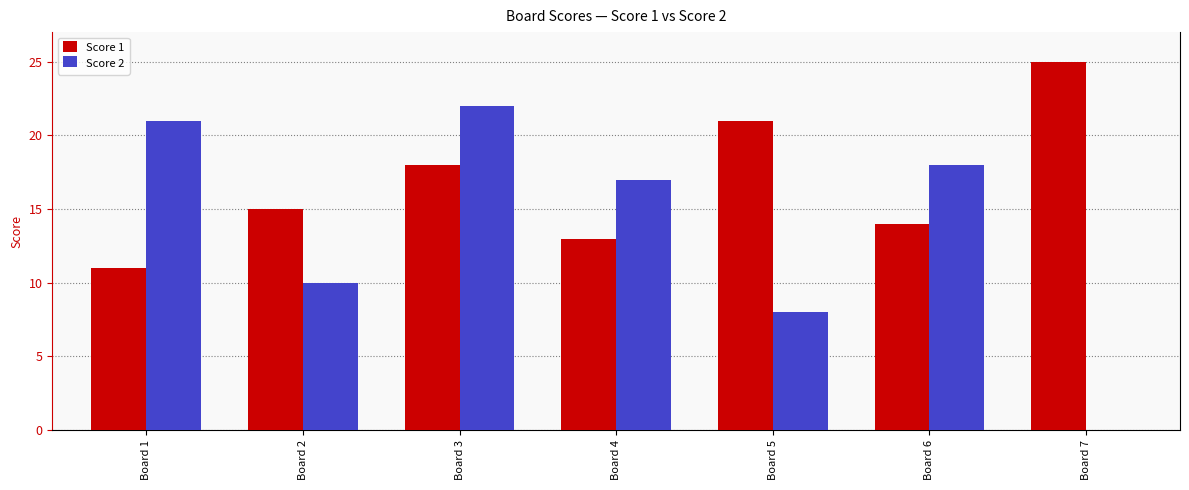

Count the number of categories in the chart.

7